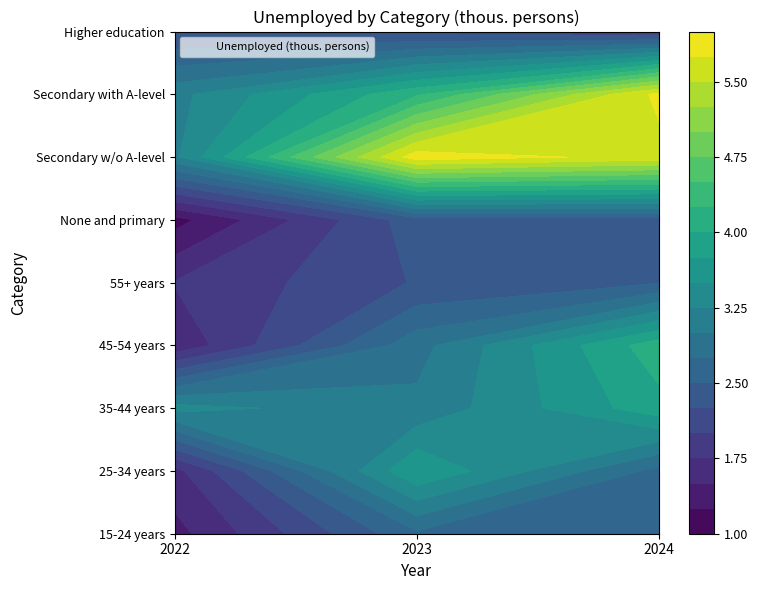

Which label corresponds to the smallest value in the chart?

2022